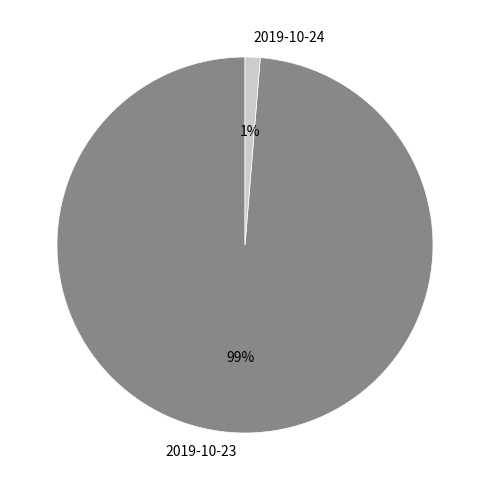

Does any single category account for the majority?

Yes